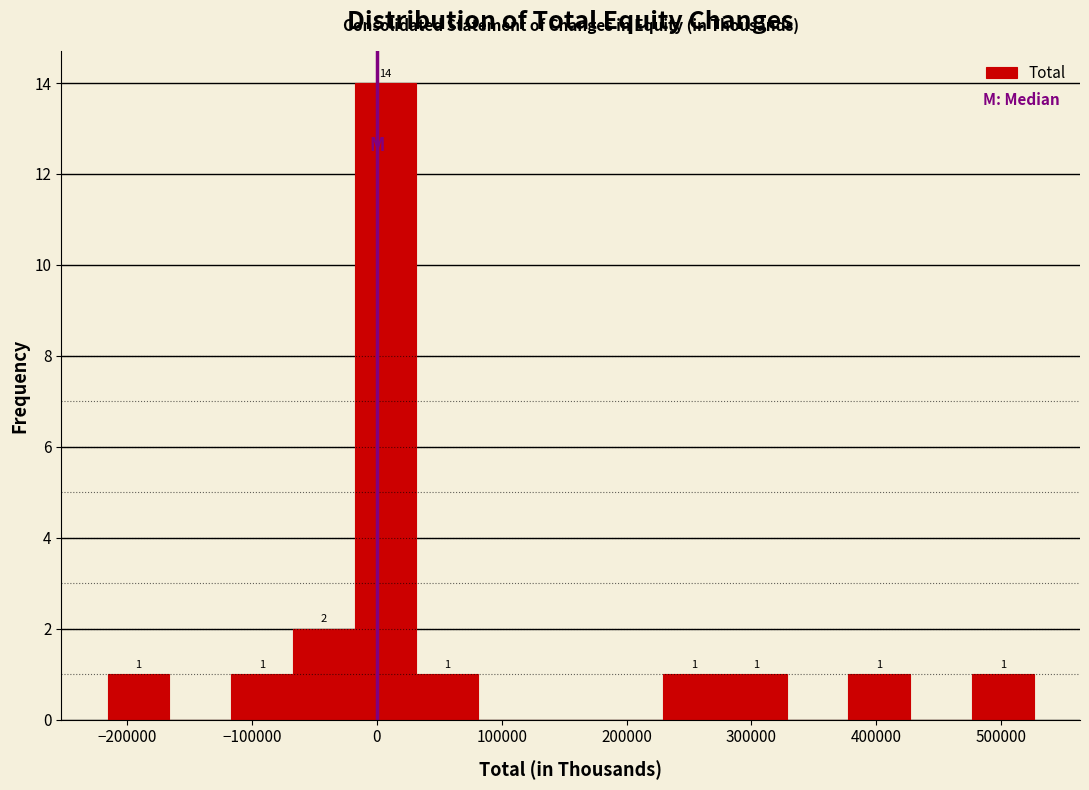

Which range on the x-axis has the tallest bar?

-20000 to 30000